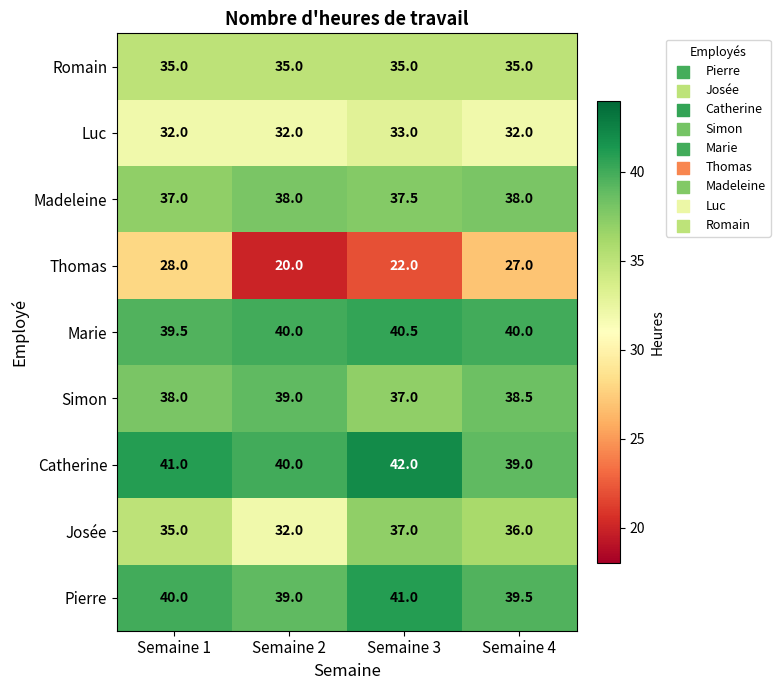

What is the total value across all series at Semaine 4?

325.0